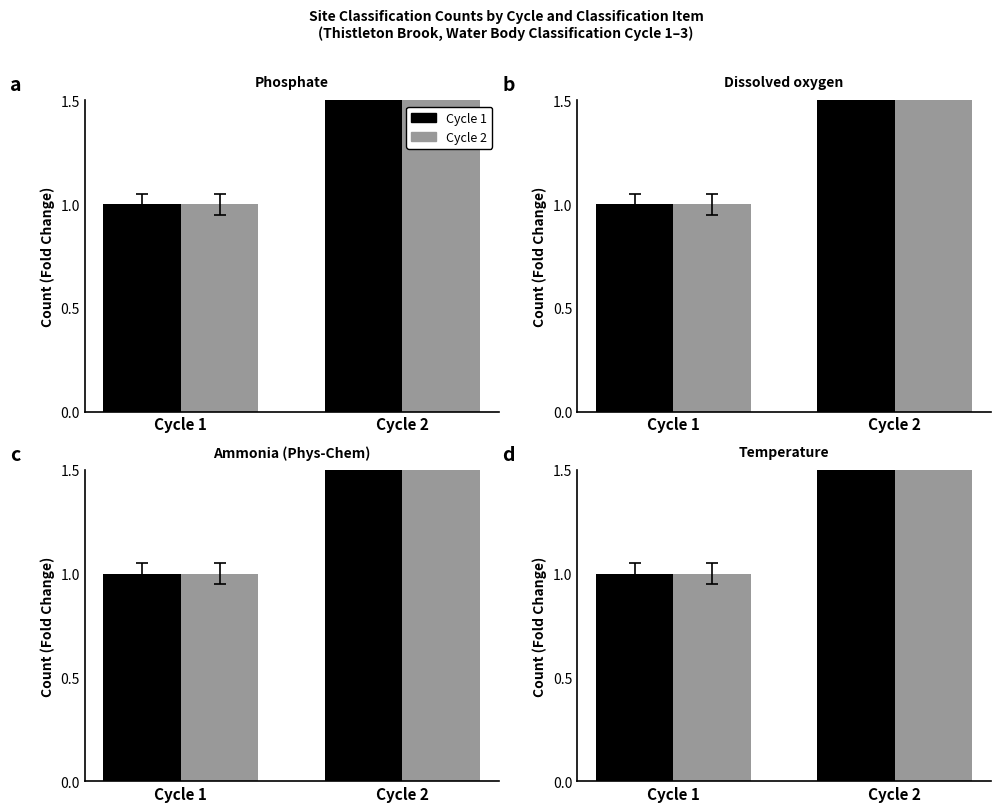

Does the chart contain stacked bars?

No